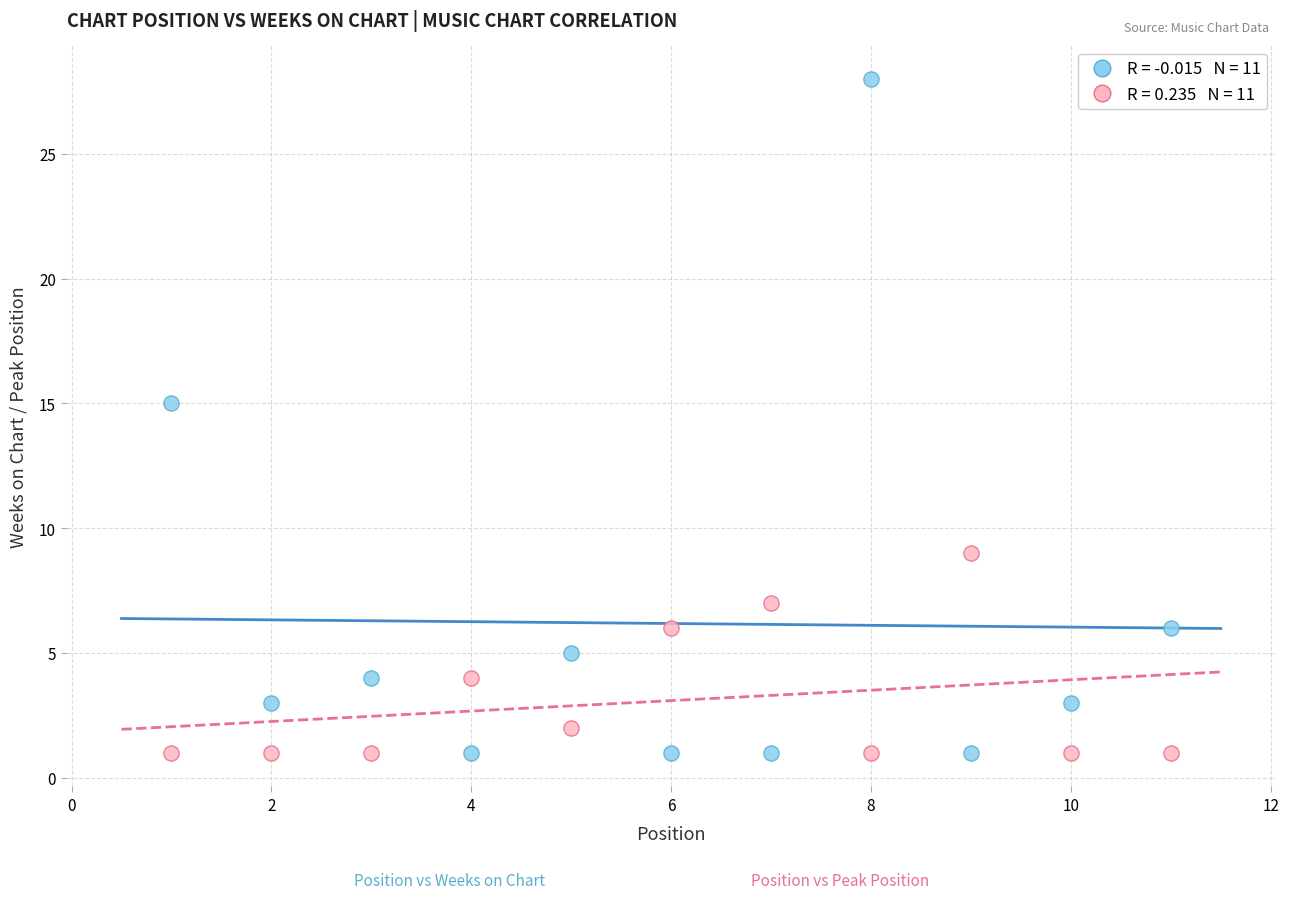

Across all data points, what is the range of Y values (max minus min)?

27